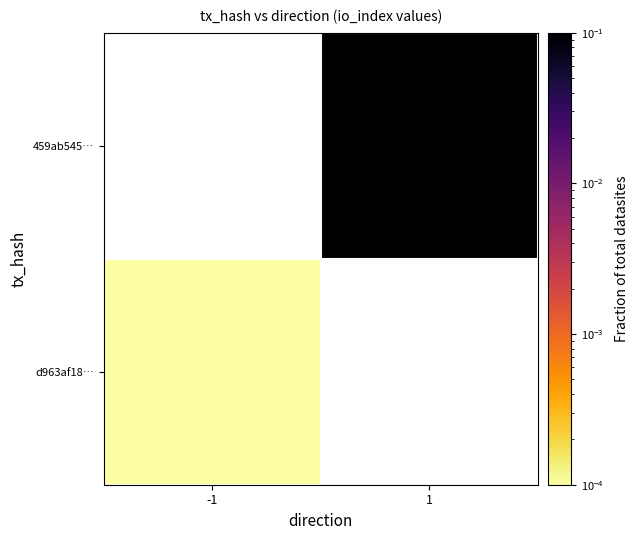

Rank the series by their maximum value, from lowest to highest.

d963af18…, 459ab545…